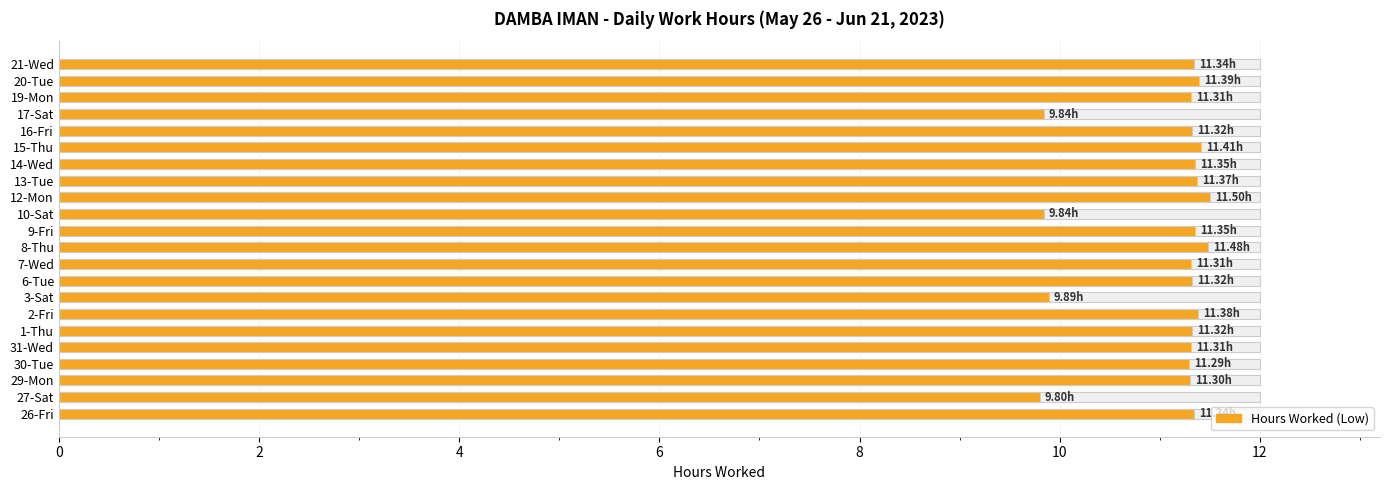

Count the number of values greater than 11.

18